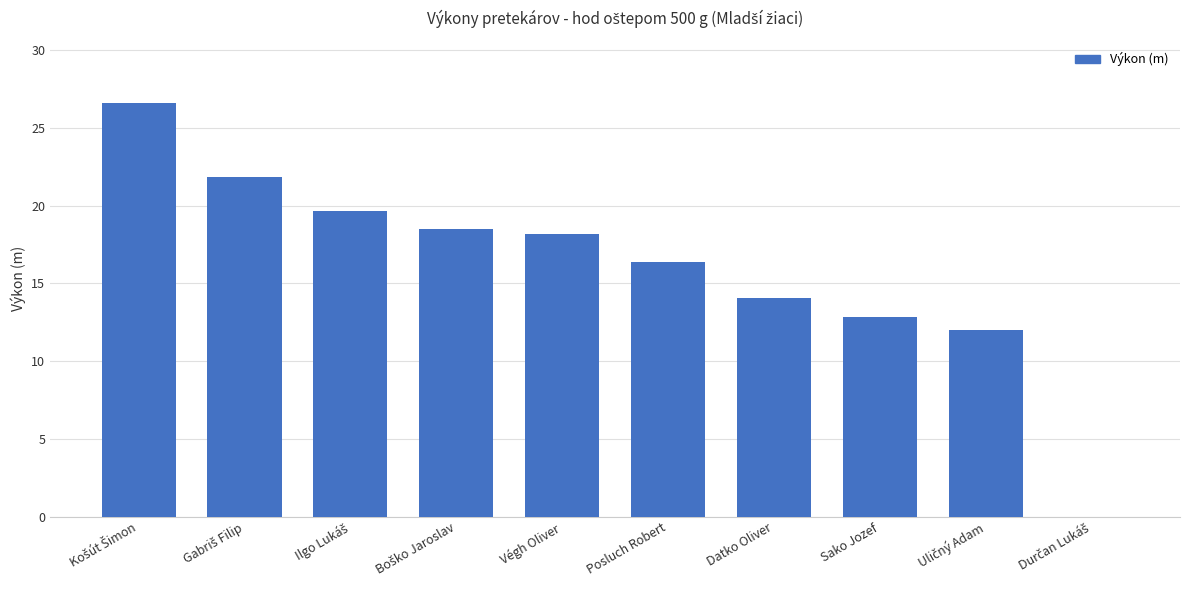

What is the change in value from Végh Oliver to Sako Jozef?

-5.3